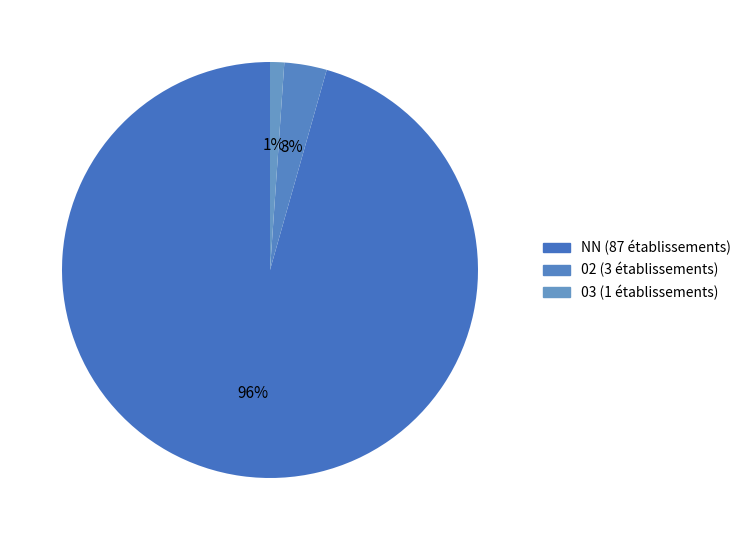

How many slices are in this pie chart?

3